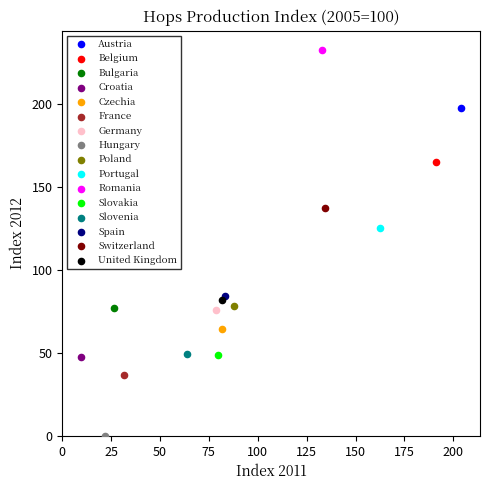

Which series reaches the minimum Y coordinate?

Hungary